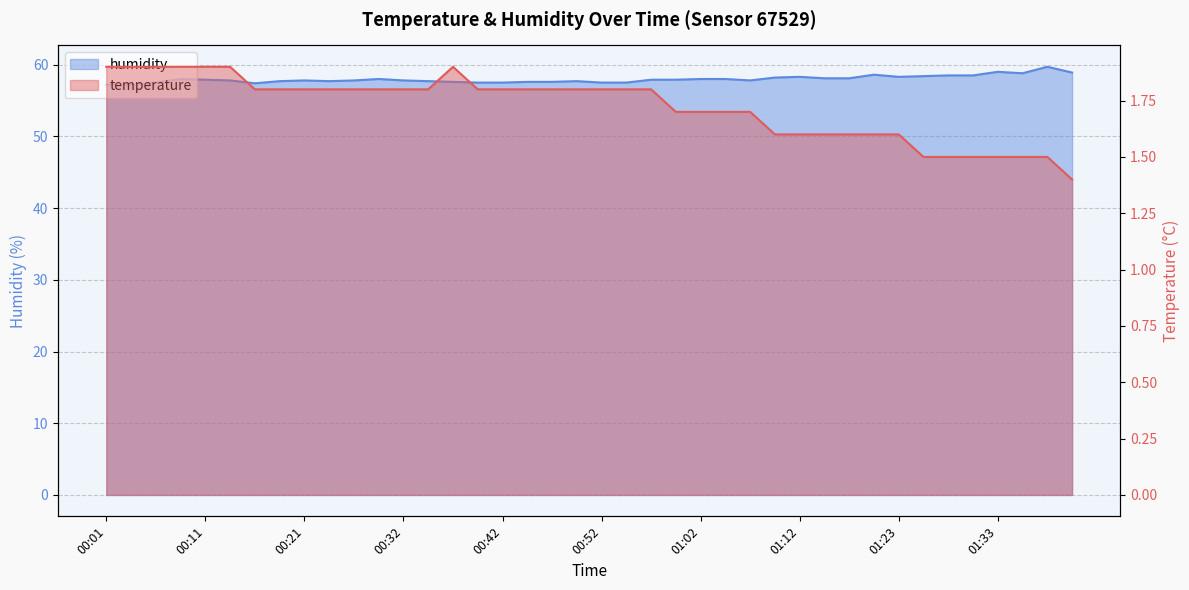

At which label does temperature reach its peak?

00:01